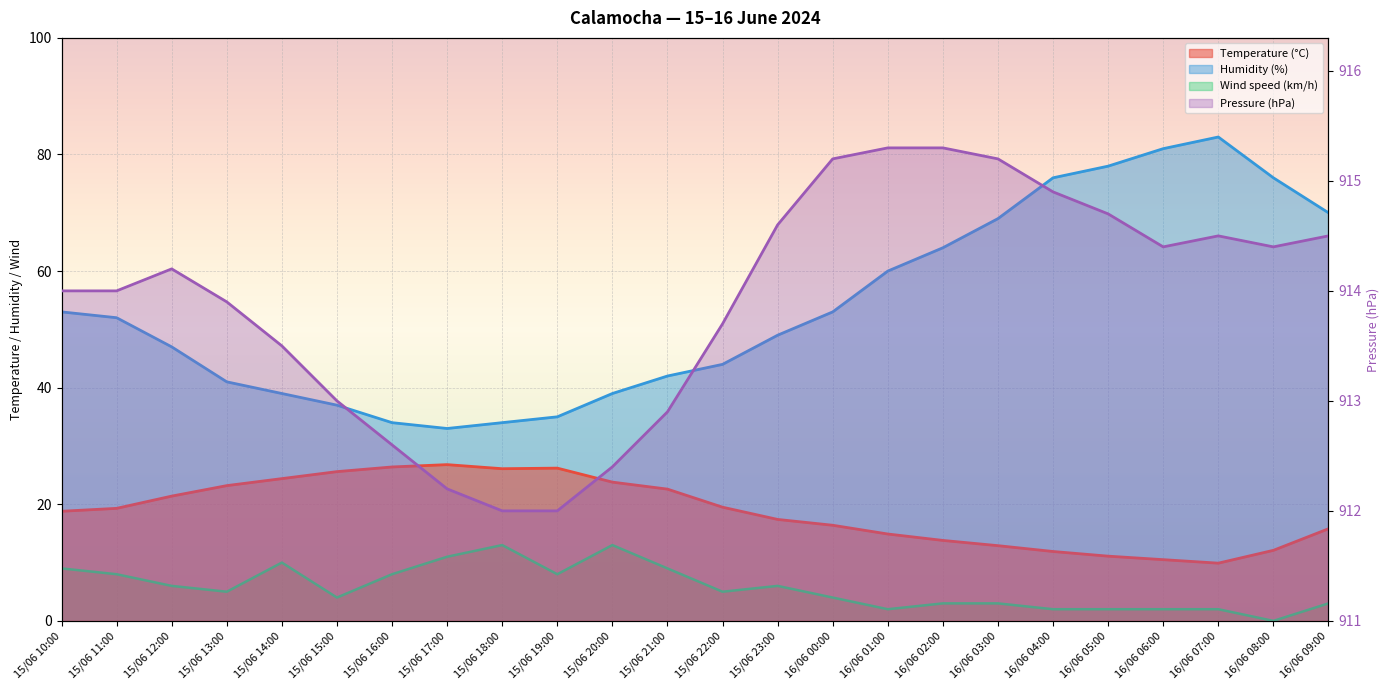

What is the difference between the second highest and minimum values in the Pressure (hPa) series?

3.3